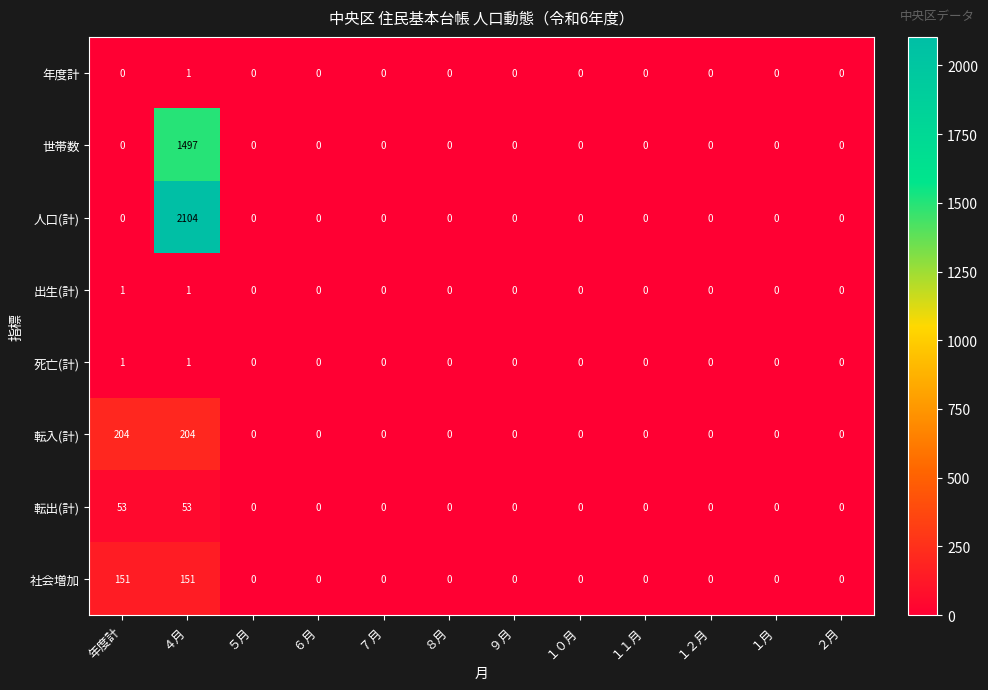

Which series has the largest total across all categories?

人口(計)